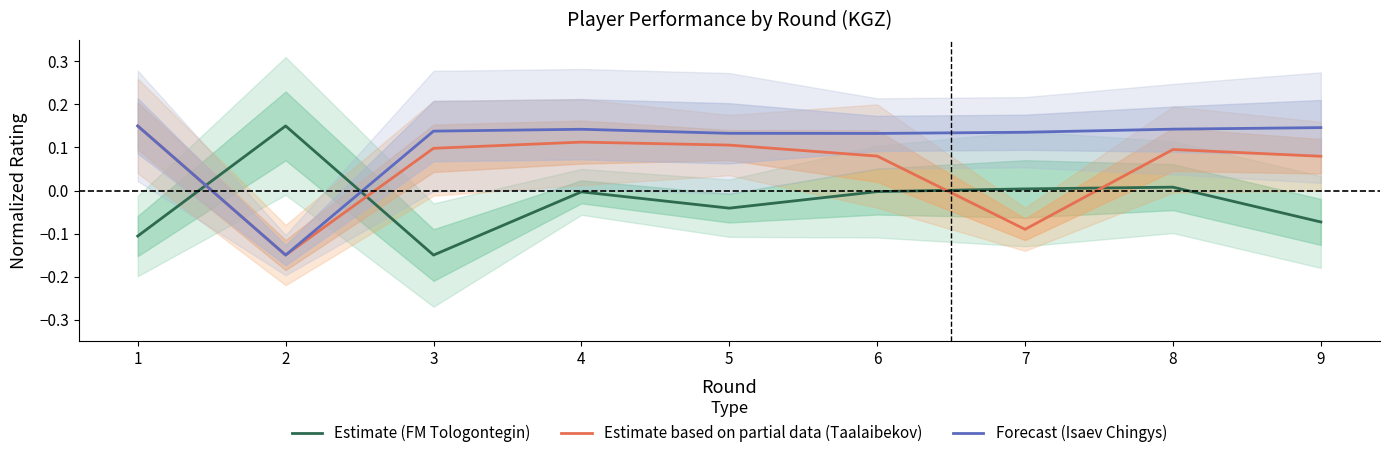

What is the average value of the Forecast (Isaev Chingys) series?

0.1